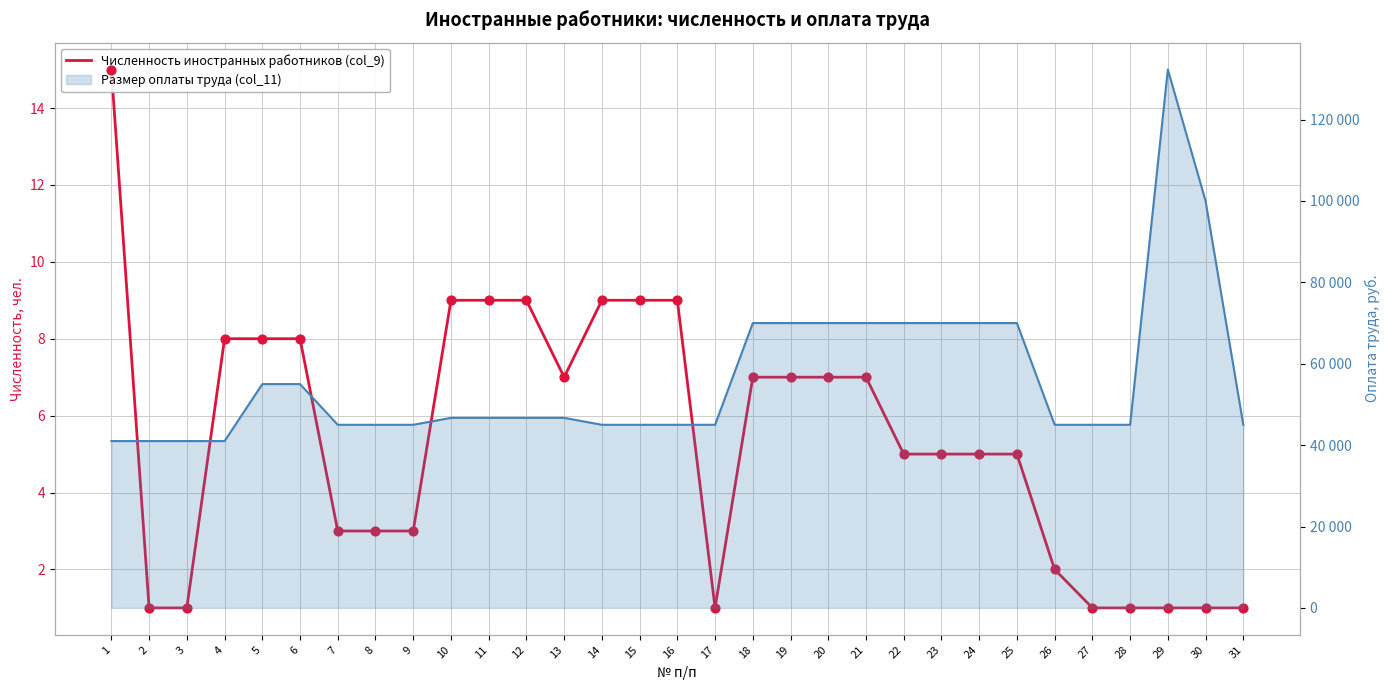

Approximately how many times larger is the value at 27 compared to 2?

1.0